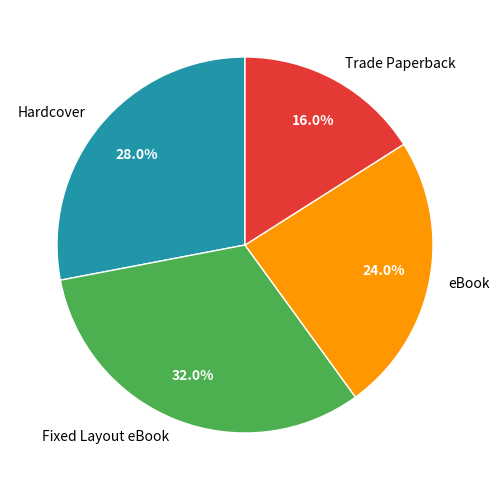

Do Fixed Layout eBook and eBook together represent more than half of the pie?

Yes